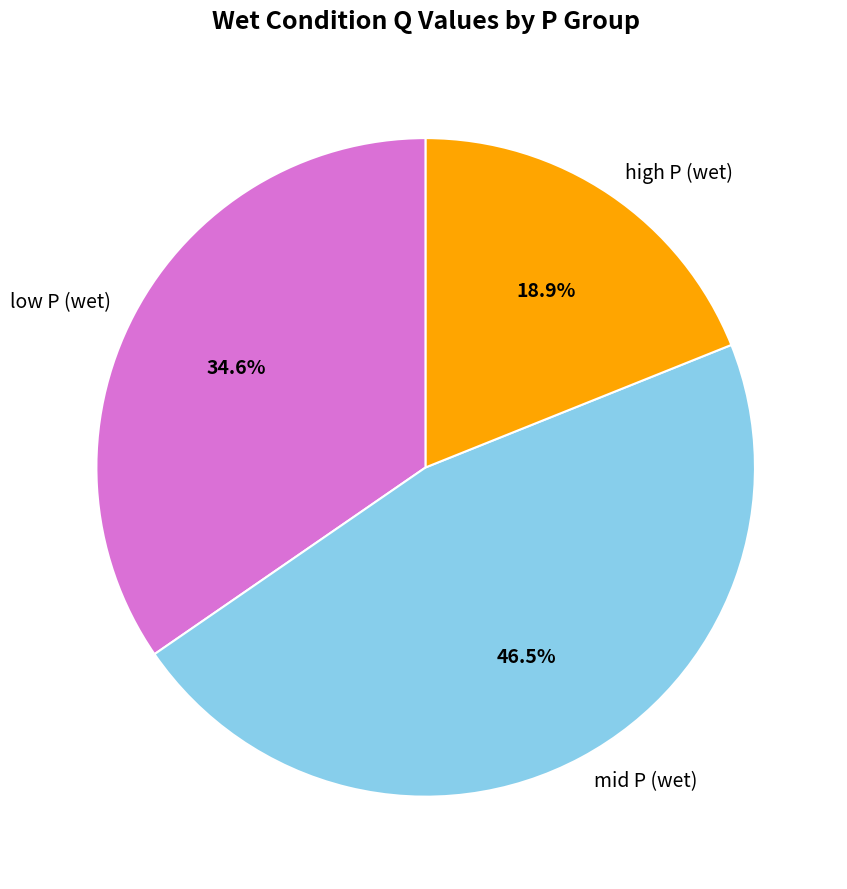

Combined, what portion of the pie is low P (wet) and high P (wet)?

53.5%